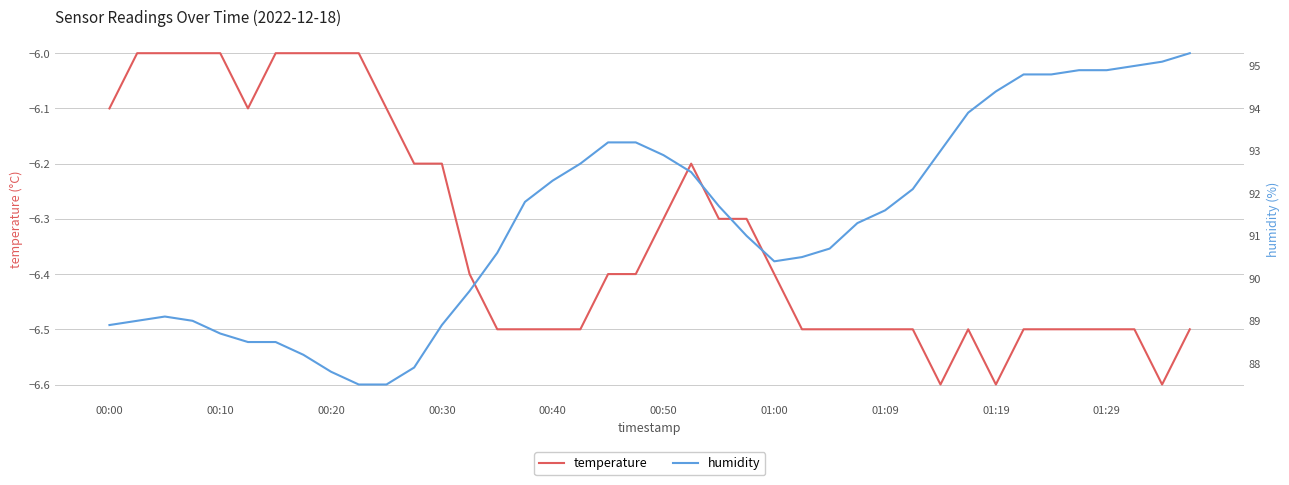

What is the highest value of the temperature series?

-6.0